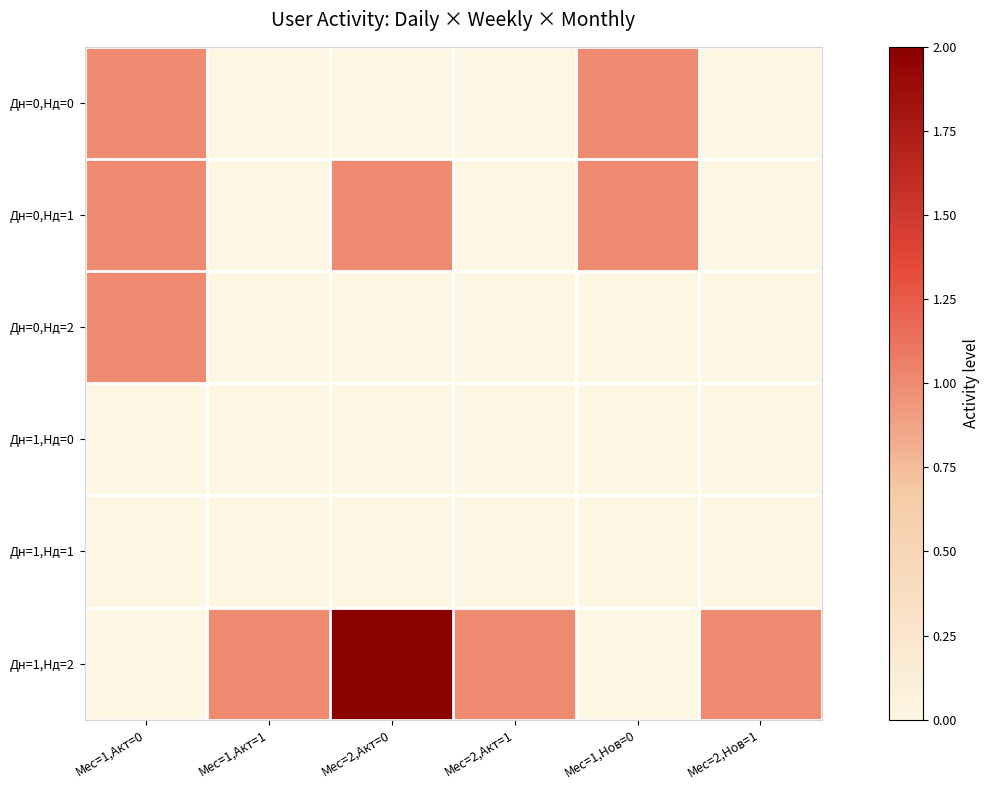

At how many categories does at least one series exceed 0?

6